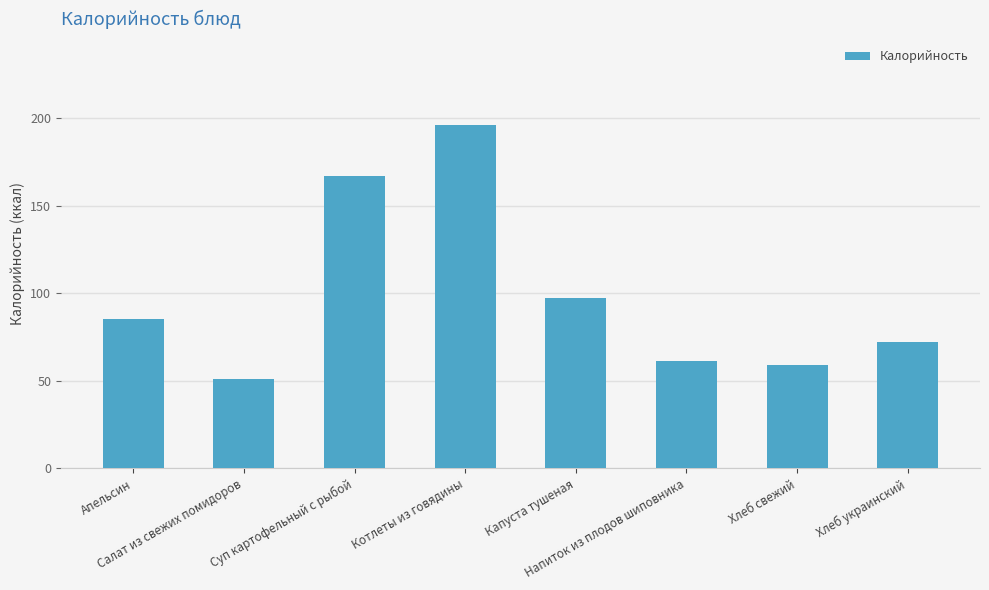

Which has a higher value, Хлеб украинский or Суп картофельный с рыбой?

Суп картофельный с рыбой